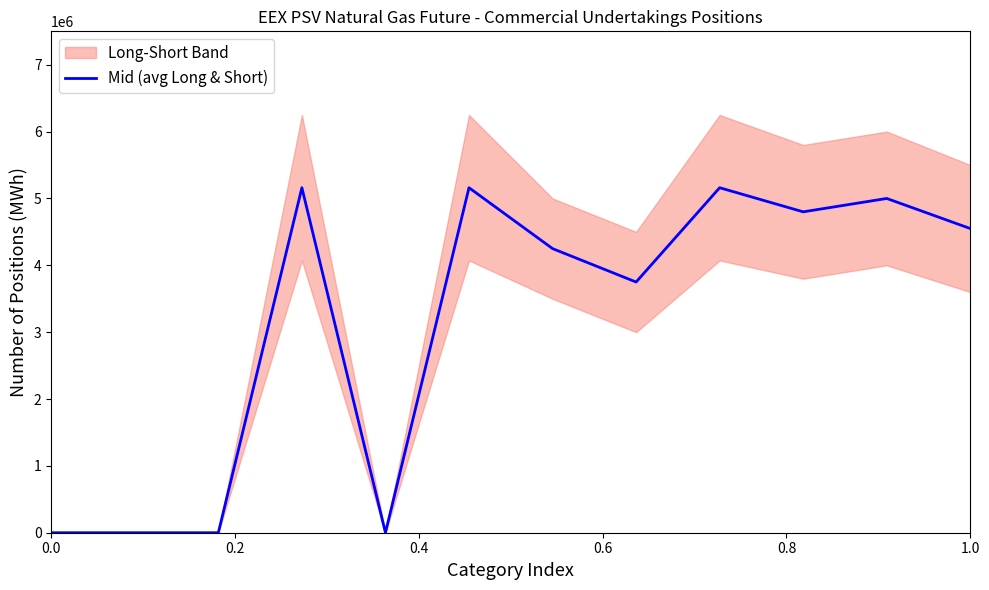

The Mid (avg Long & Short) series shows 0 at 0.0. True or false?

True